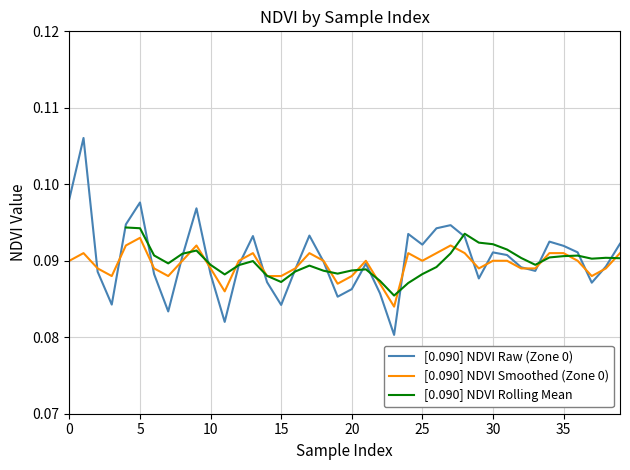

What is the value of the Zone 0 point at the 34th from the left?

0.1